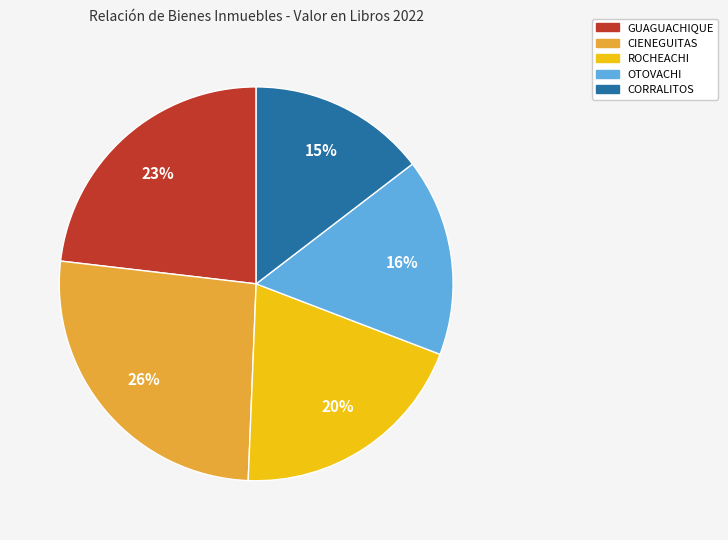

To the nearest percent, what is the average slice percentage?

20%